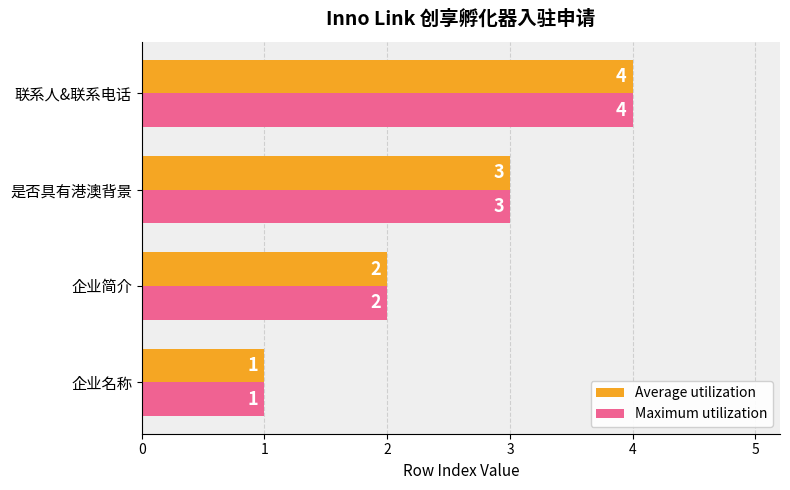

What is the sum of all Maximum utilization values?

10